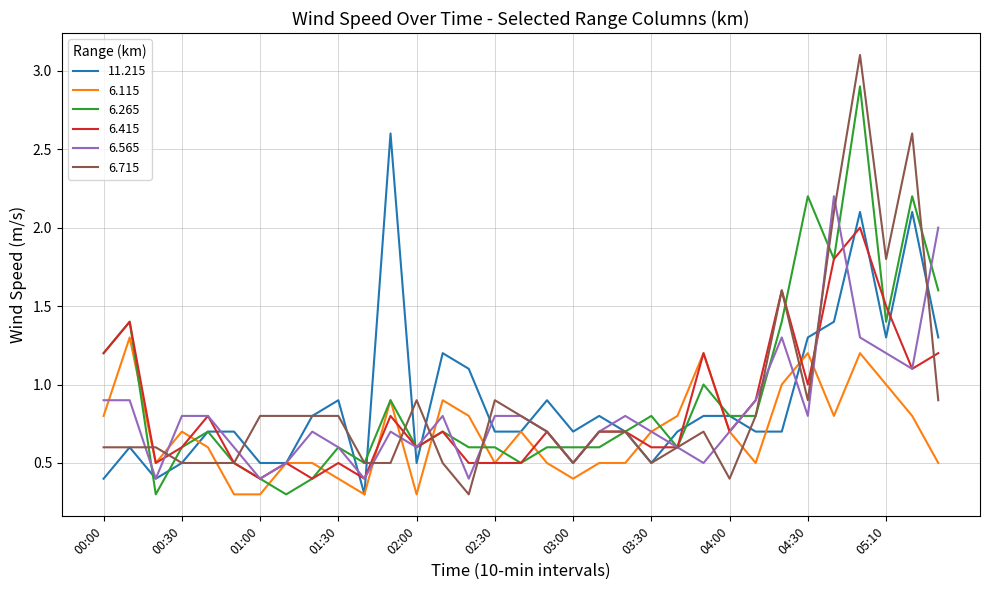

How many categories are shown in the chart?

33